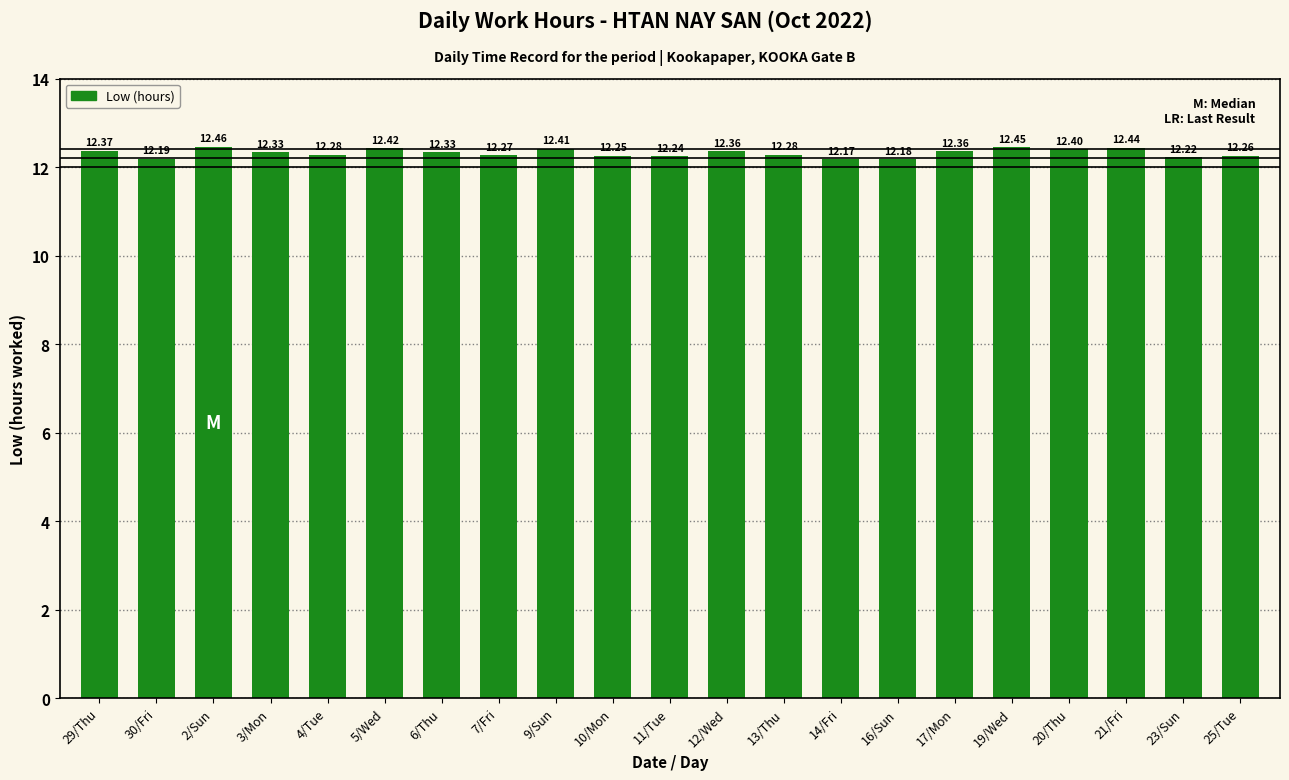

Are the bars grouped side by side (vs. stacked)?

No